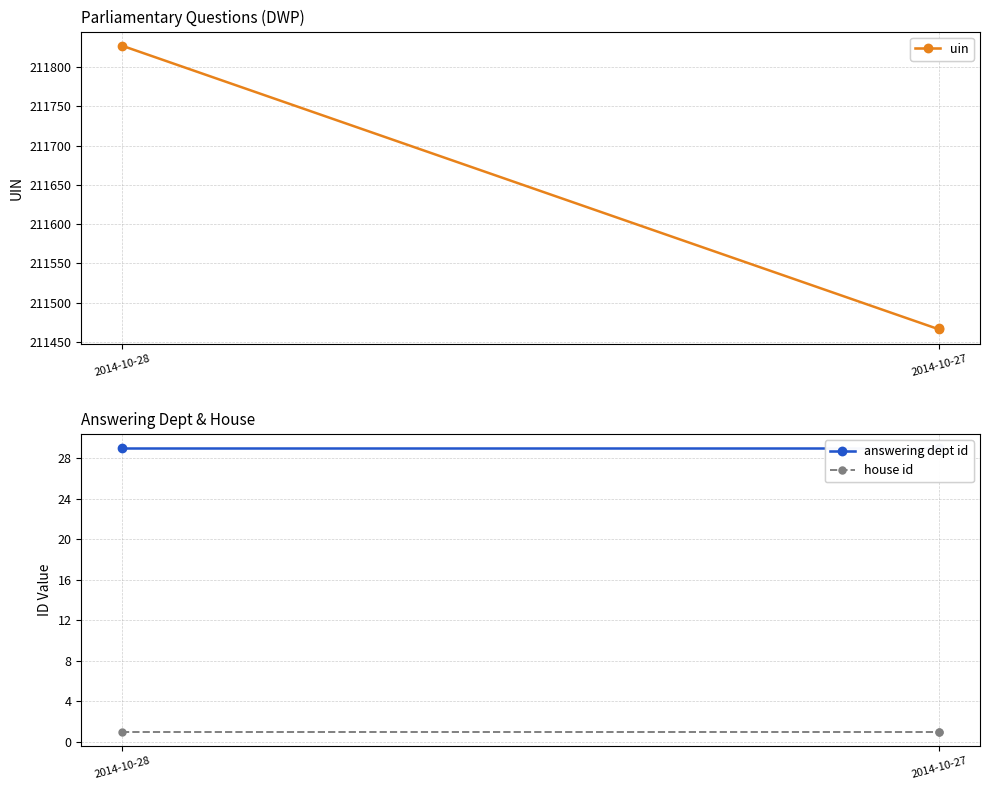

Is the value of answering dept id at 2014-10-28 greater than the value of house id at 2014-10-27?

Yes